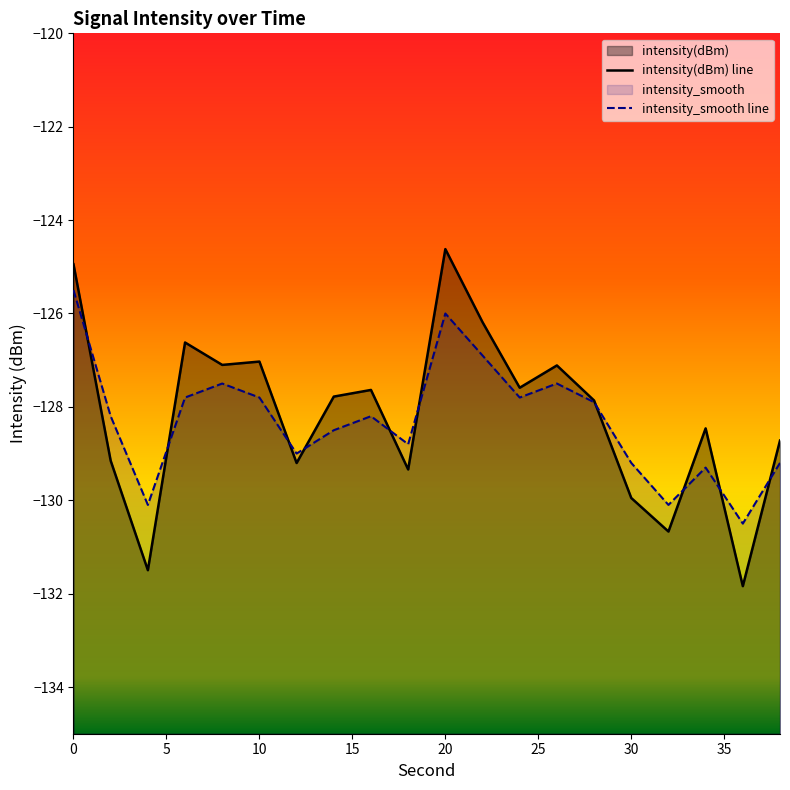

Reading right to left, list all the values displayed in this chart.

intensity(dBm): 38=-128.7	36=-131.8	34=-128.5	32=-130.7	30=-130.0	28=-127.9	26=-127.1	24=-127.6	22=-126.2	20=-124.6	18=-129.3	16=-127.6	14=-127.8	12=-129.2	10=-127.0	8=-127.1	6=-126.6	4=-131.5	2=-129.2	0=-124.9
intensity_smooth: 38=-129.2	36=-130.5	34=-129.3	32=-130.1	30=-129.2	28=-127.9	26=-127.5	24=-127.8	22=-126.9	20=-126.0	18=-128.8	16=-128.2	14=-128.5	12=-129.0	10=-127.8	8=-127.5	6=-127.8	4=-130.1	2=-128.2	0=-125.5